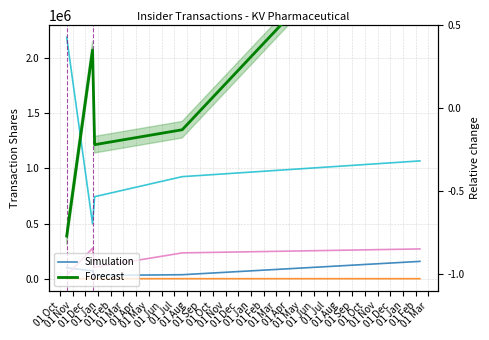

Rank the series at 01 Dec from lowest to highest value.

pctchgSharesOwned, PricePerShare, Shares, sharesOwnedFollowingTransaction, Value